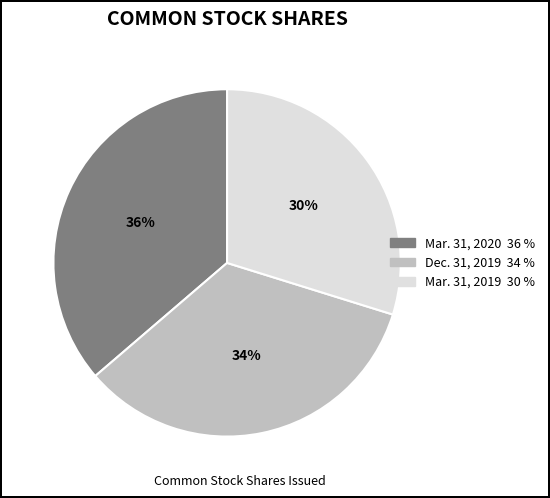

To the nearest percent, what is the difference between the Mar. 31, 2020 and Dec. 31, 2019 slice percentages?

2%